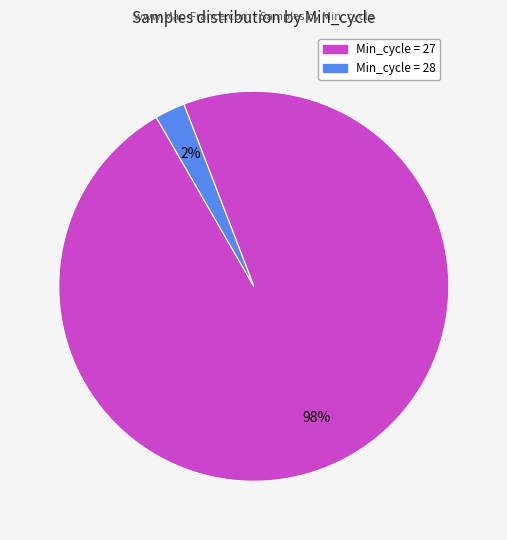

The Min_cycle = 27 slice represents 98% of the pie. True or false?

True